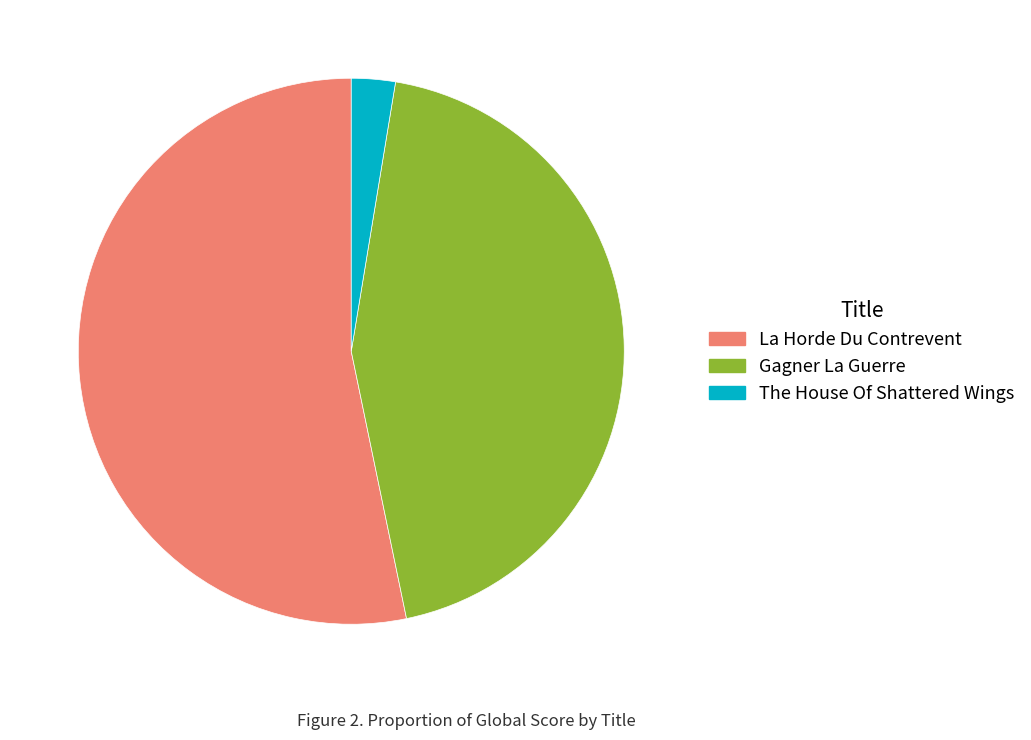

Between Gagner La Guerre and La Horde Du Contrevent, which is larger?

La Horde Du Contrevent